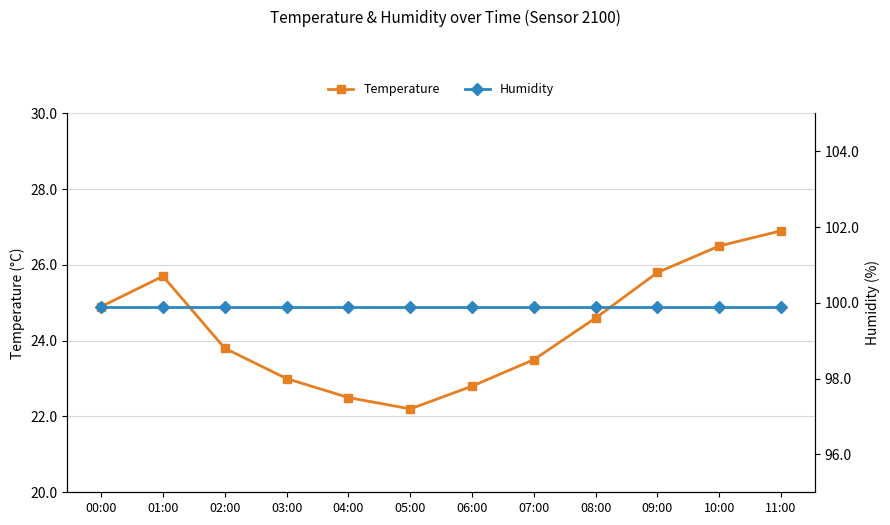

Rank the series by their average value, from lowest to highest.

Temperature, Humidity